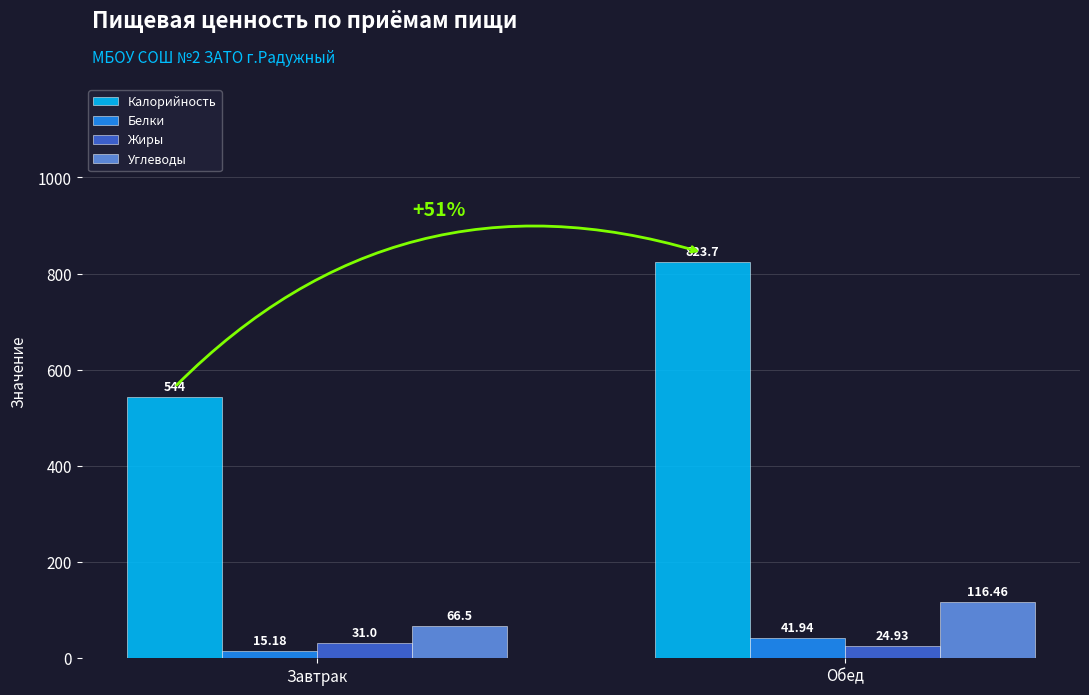

Read the Жиры value at Обед.

24.9